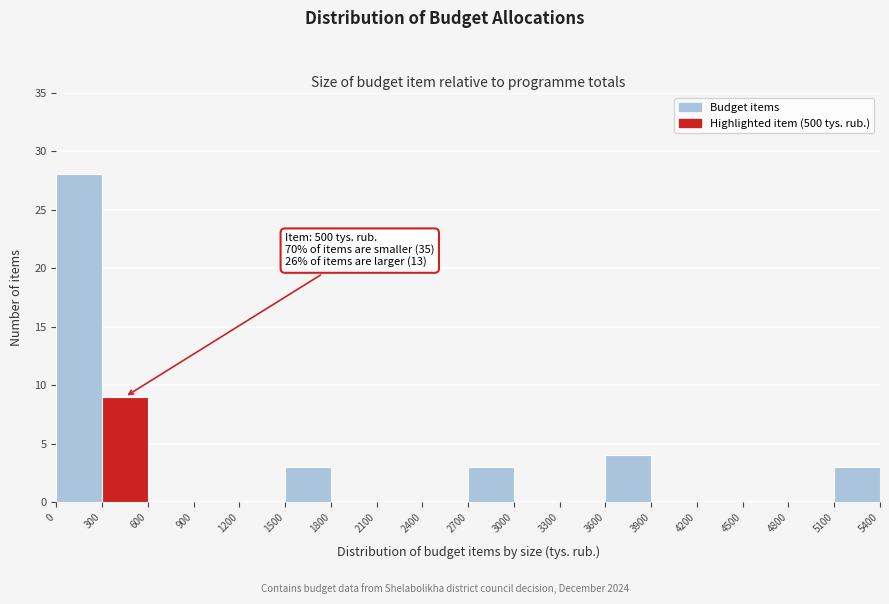

Which range on the x-axis has the tallest bar?

0 to 300